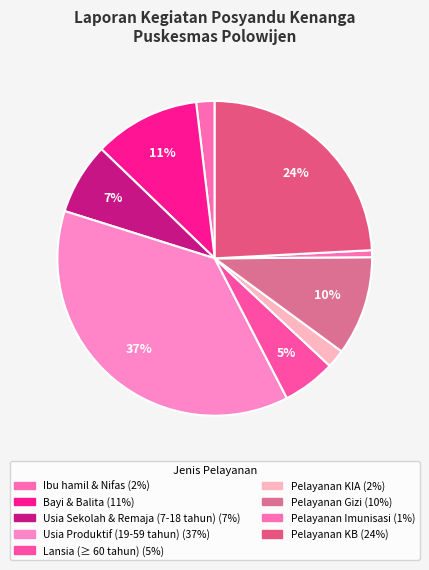

True or false: Lansia (≥ 60 tahun) accounts for 5% of the total.

True